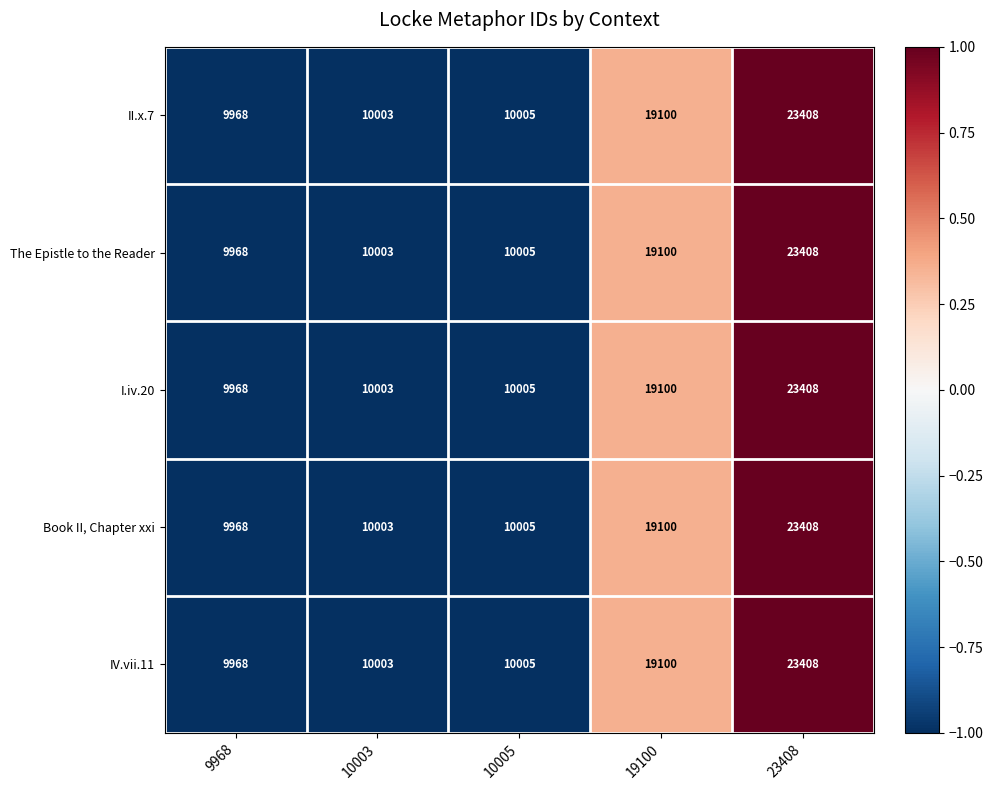

List the labels in order of I.iv.20 value, largest first.

23408, 19100, 10005, 10003, 9968